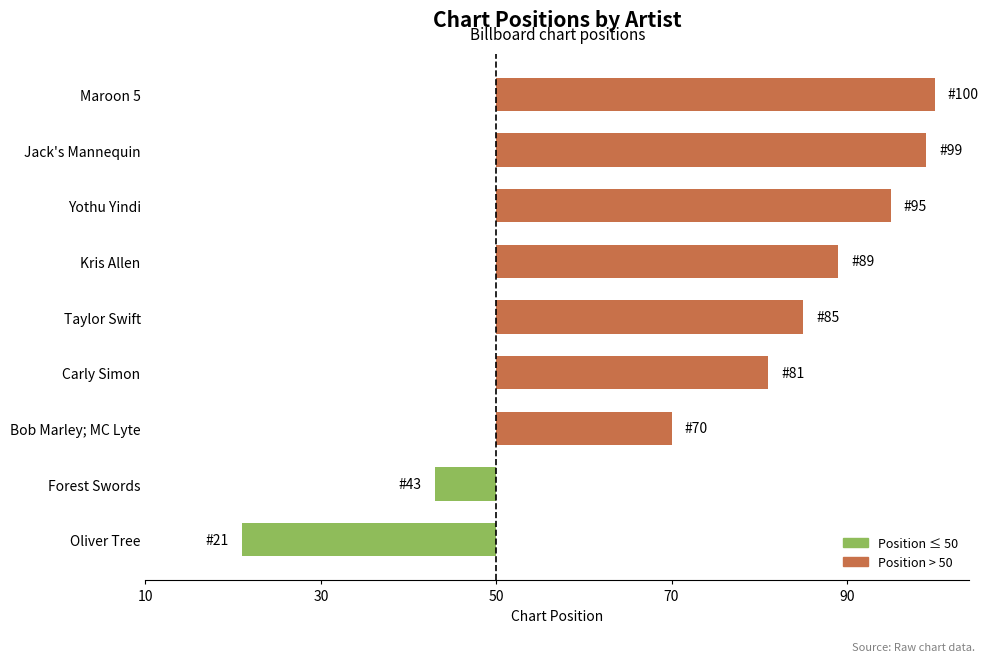

Are the bars horizontal?

Yes